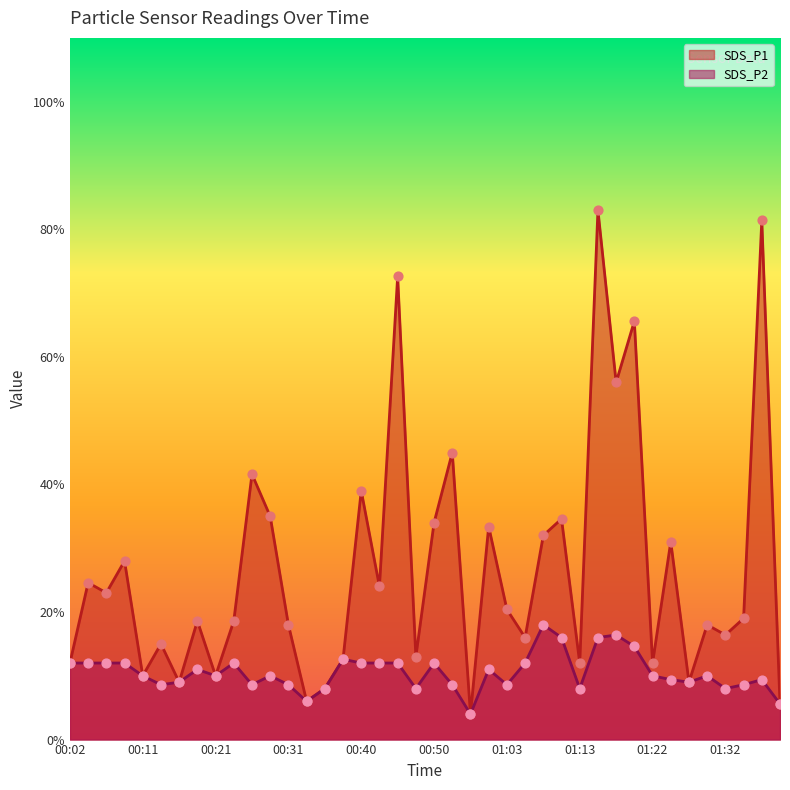

Which series has the widest spread of Y values?

SDS_P1